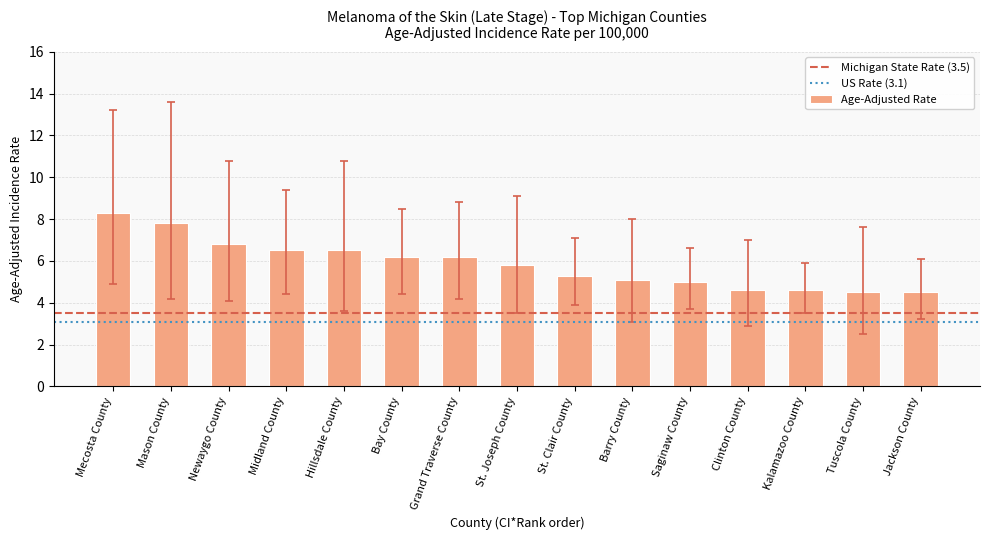

Reading left to right, extract all data points from this chart.

8.3	7.8	6.8	6.5	6.5	6.2	6.2	5.8	5.3	5.1	5.0	4.6	4.6	4.5	4.5